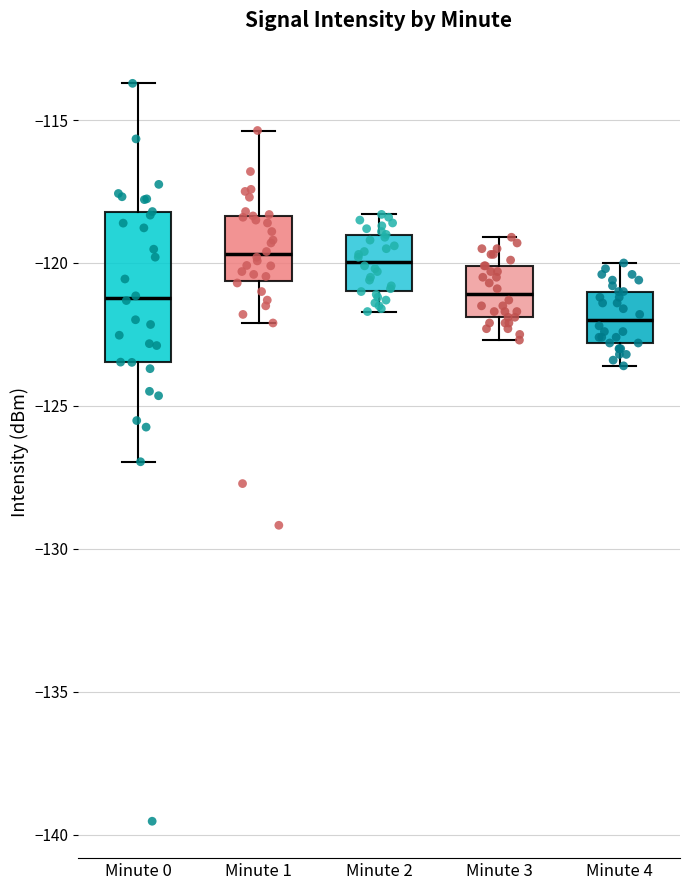

Reading left to right, read every box against the y-axis: the position of its median line, the range the box covers, and the ends of its whiskers. The values are not printed on the chart, so give them approximately, as read against the axis.

Minute 0: median -121.0, box -123.5 to -118.0, whiskers -127.0 to -113.5
Minute 1: median -119.5, box -120.5 to -118.5, whiskers -122.0 to -115.5
Minute 2: median -120.0, box -121.0 to -119.0, whiskers -121.5 to -118.5
Minute 3: median -121.0, box -122.0 to -120.0, whiskers -122.5 to -119.0
Minute 4: median -122.0, box -123.0 to -121.0, whiskers -123.5 to -120.0